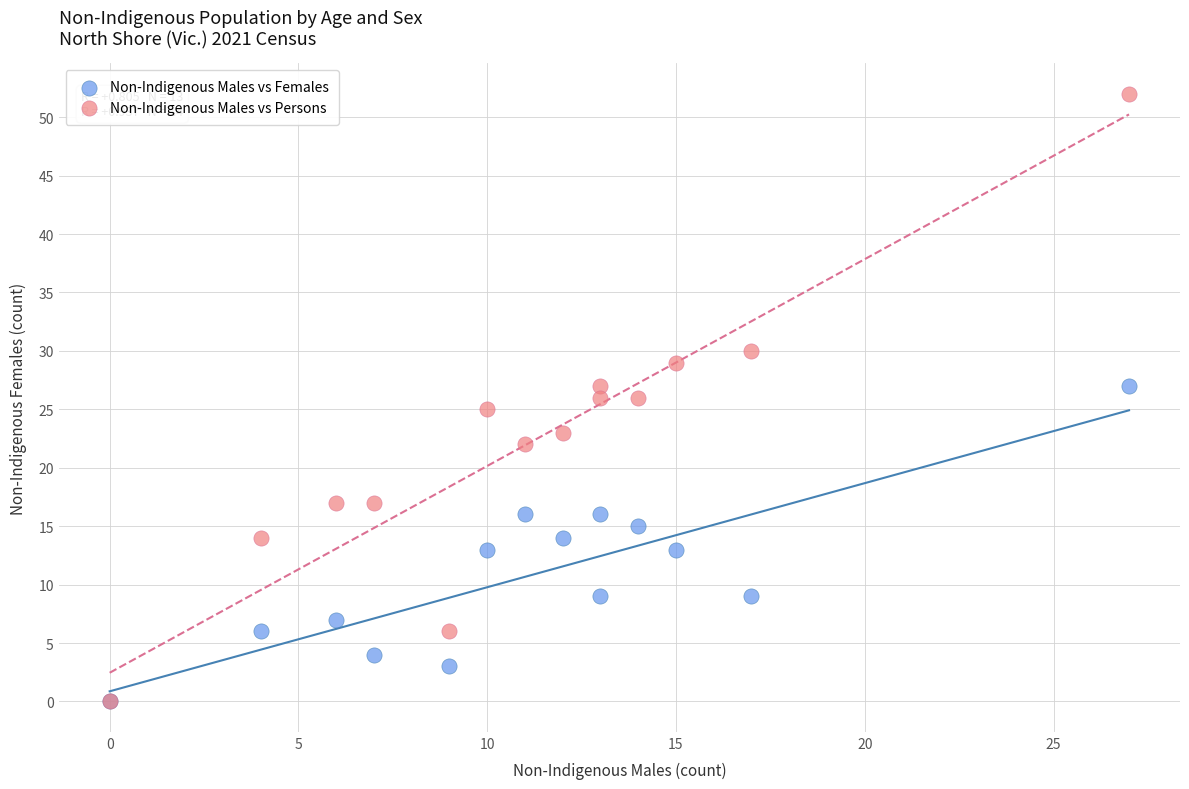

Which series has the widest spread of Y values?

Non-Indigenous Males vs Persons